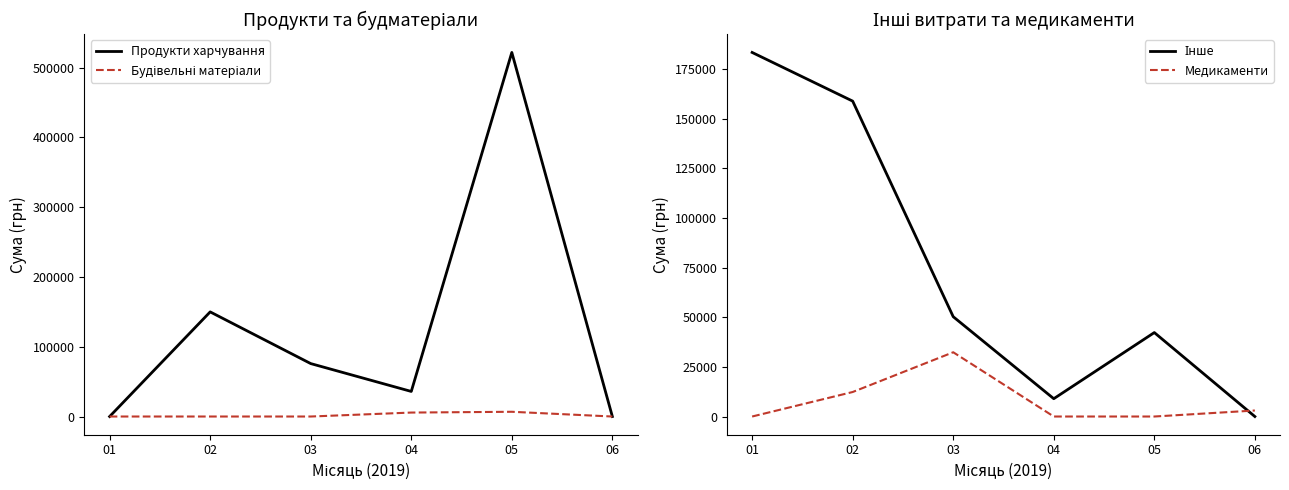

At how many categories does at least one series exceed 324516?

1